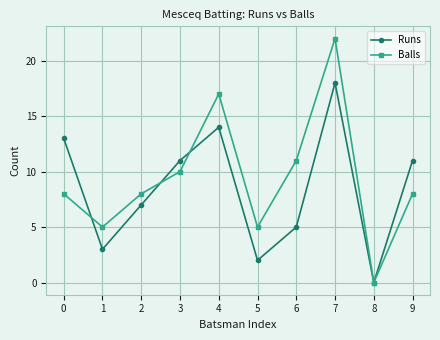

What is the average value of the Runs series?

8